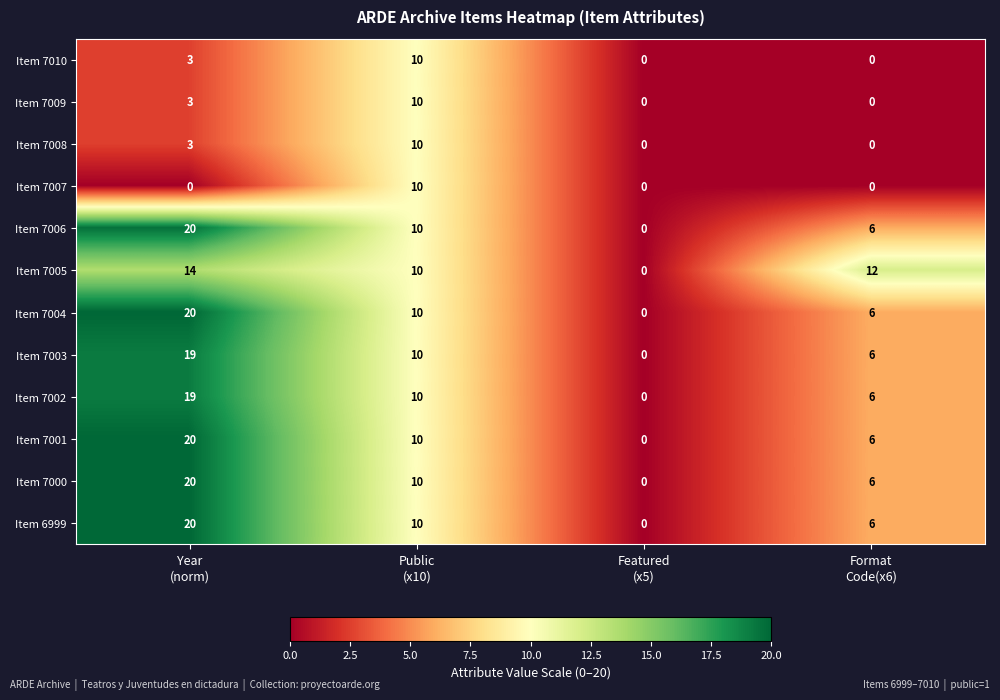

How many data points does each series have?

4